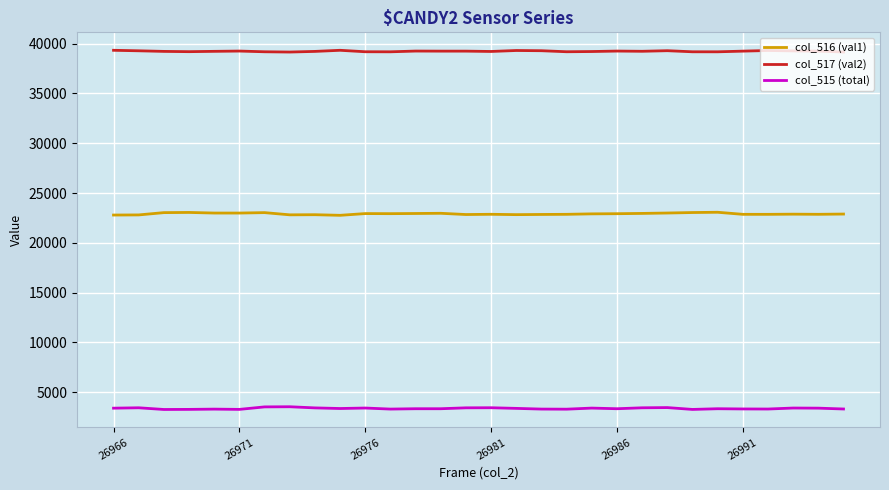

What are all the series names shown in the legend?

col_516 (val1), col_517 (val2), col_515 (total)